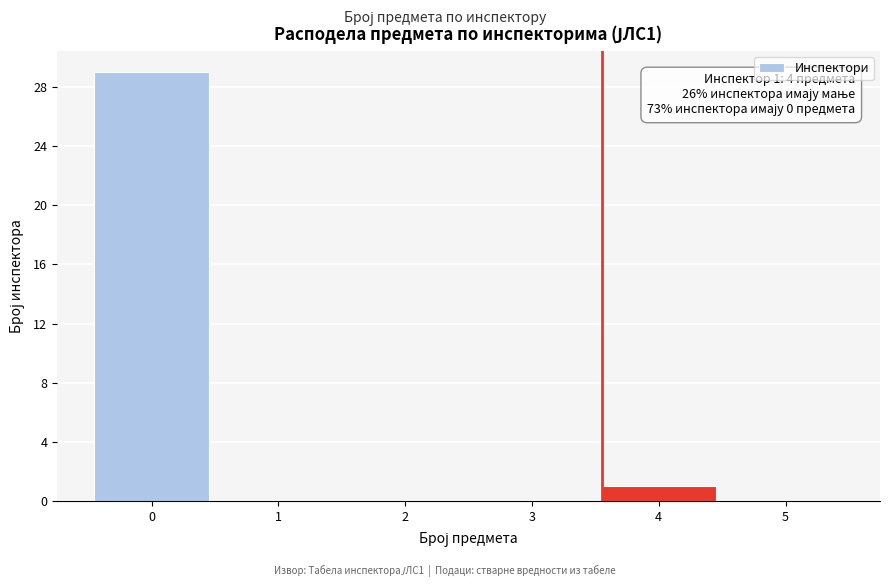

Reading left to right, list all the values displayed in this chart.

0=29	1=0	2=0	3=0	4=1	5=0